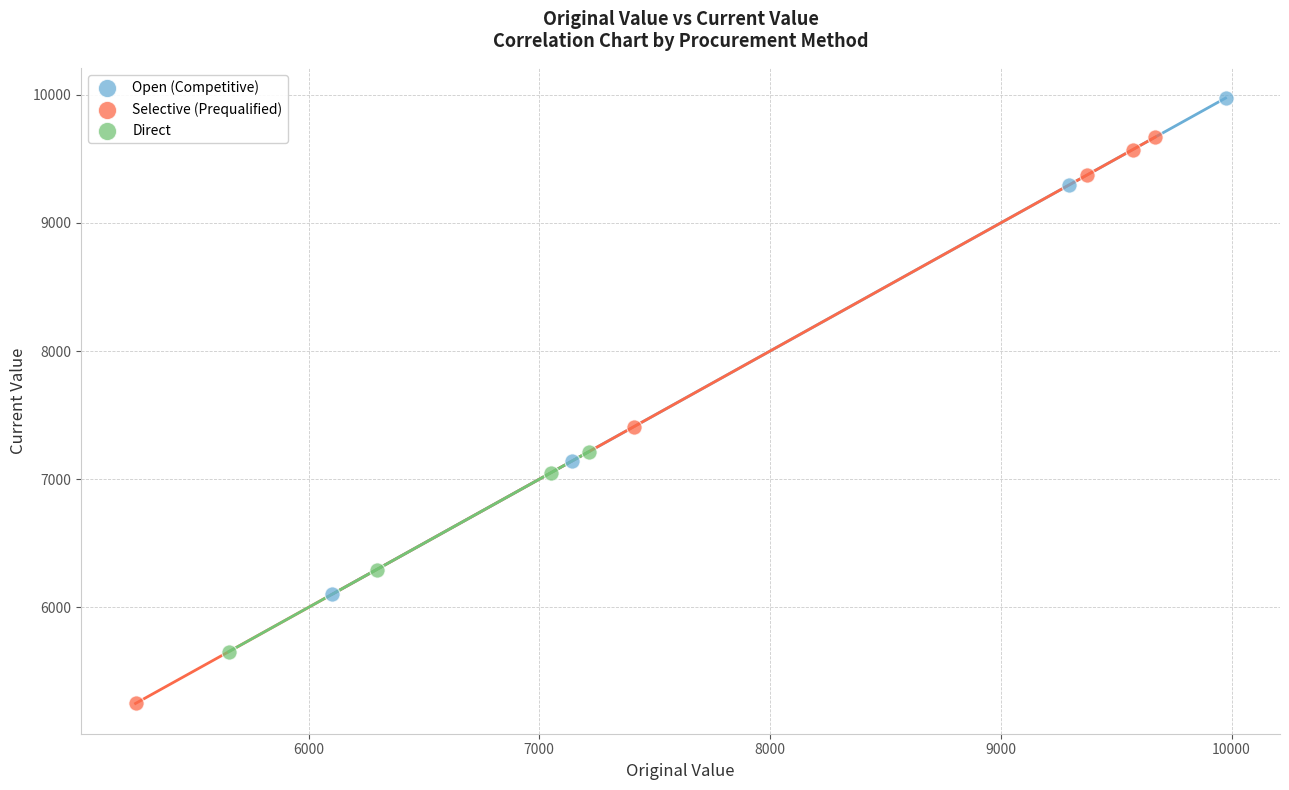

What are all the series names shown in the legend?

Open (Competitive), Selective (Prequalified), Direct